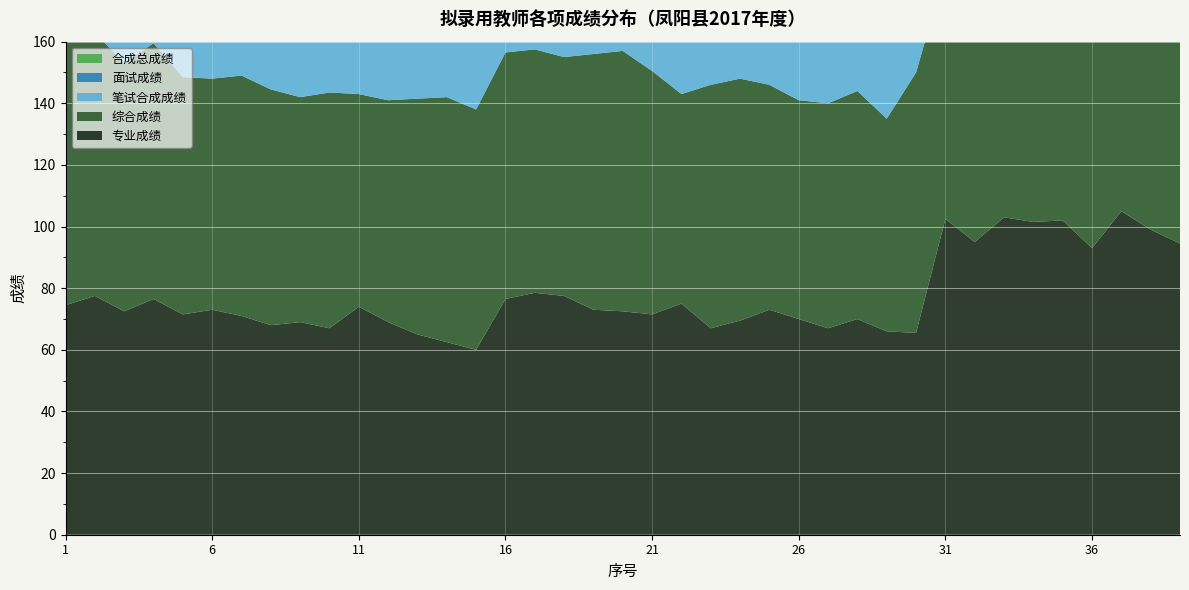

Reading right to left, transcribe all the data shown in this chart.

合成总成绩: 76.0	76.7	76.8	77.5	77.7	78.6	79.8	79.9	80.9	67.7	68.1	68.4	68.6	68.8	68.8	69.2	70.1	70.5	70.9	71.5	71.7	71.8	72.0	73.0	67.3	67.5	67.9	68.2	68.2	68.3	68.3	68.7	69.1	69.5	69.7	70.8	71.0	72.5	73.2
面试成绩: 85.0	80.0	78.4	85.4	77.8	85.4	82.6	87.6	85.2	77.8	86.2	81.6	84.8	84.0	80.8	81.6	85.4	86.0	84.2	82.0	83.0	82.6	81.6	85.2	84.2	82.0	82.8	82.8	80.6	82.2	82.6	82.6	80.4	81.6	82.0	78.2	82.8	80.4	82.0
笔试合成成绩: 83.9	89.4	90.8	86.6	93.2	88.9	93.6	89.8	93.7	73.1	67.2	71.6	69.4	70.4	73.0	73.1	71.8	72.2	74.5	77.3	77.0	77.5	78.7	77.9	67.2	69.3	69.6	70.2	72.0	70.8	70.6	71.4	73.8	73.8	73.7	79.1	75.7	80.7	80.9
综合成绩: 68.0	75.0	69.5	77.0	80.0	70.0	79.5	82.0	80.5	84.5	69.0	74.0	73.0	71.0	73.0	78.5	79.0	68.0	79.0	84.5	83.0	77.5	79.0	80.0	78.0	79.5	76.5	72.0	69.0	76.5	73.0	76.5	78.0	75.0	77.0	83.0	80.5	85.5	90.5
专业成绩: 94.5	99.0	105.0	93.0	102.0	101.5	103.0	95.0	102.5	65.5	66.0	70.0	67.0	70.0	73.0	69.5	67.0	75.0	71.5	72.5	73.0	77.5	78.5	76.5	60.0	62.5	65.0	69.0	74.0	67.0	69.0	68.0	71.0	73.0	71.5	76.5	72.5	77.5	74.5